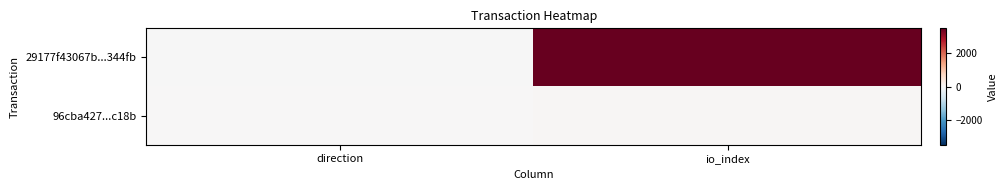

Which has a higher value, direction or io_index?

io_index